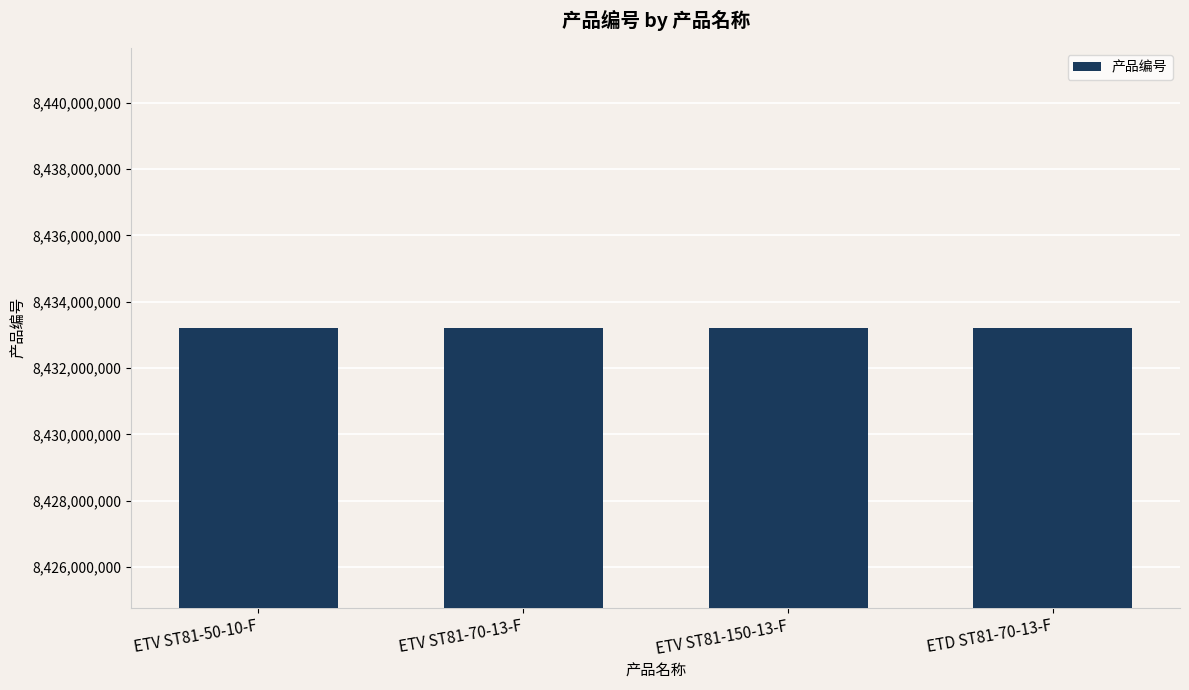

What is the label of the 1st bar from the left?

ETV ST81-50-10-F